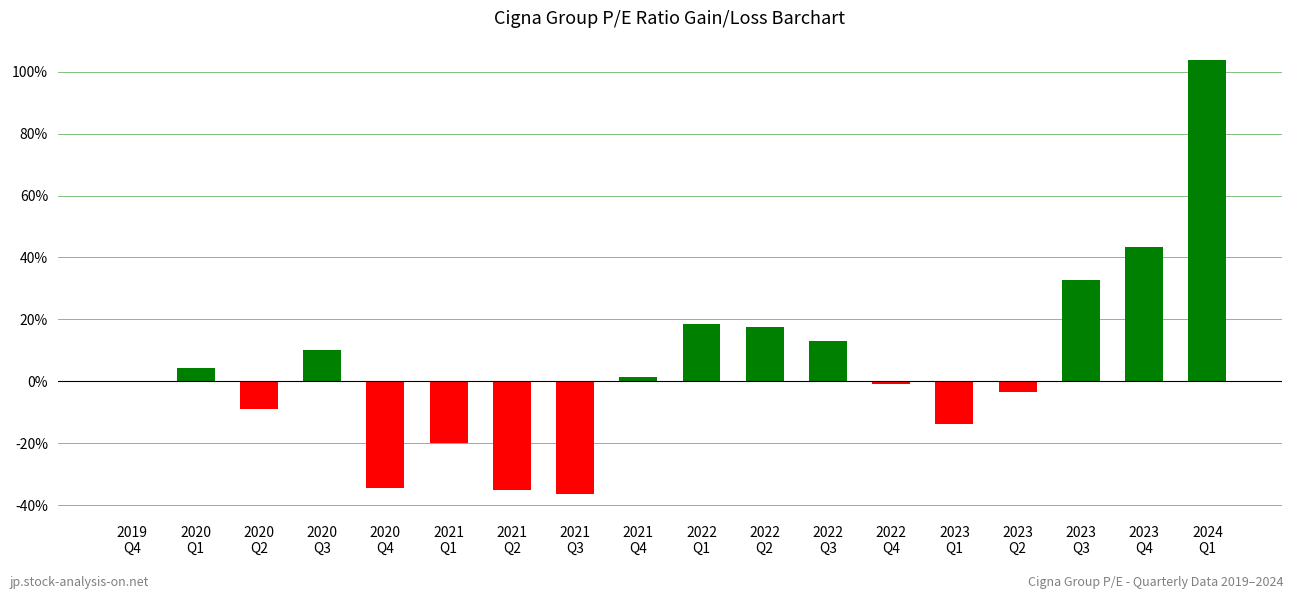

What is the ratio of the value at 2024
Q1 to the value at 2022
Q2?

5.9